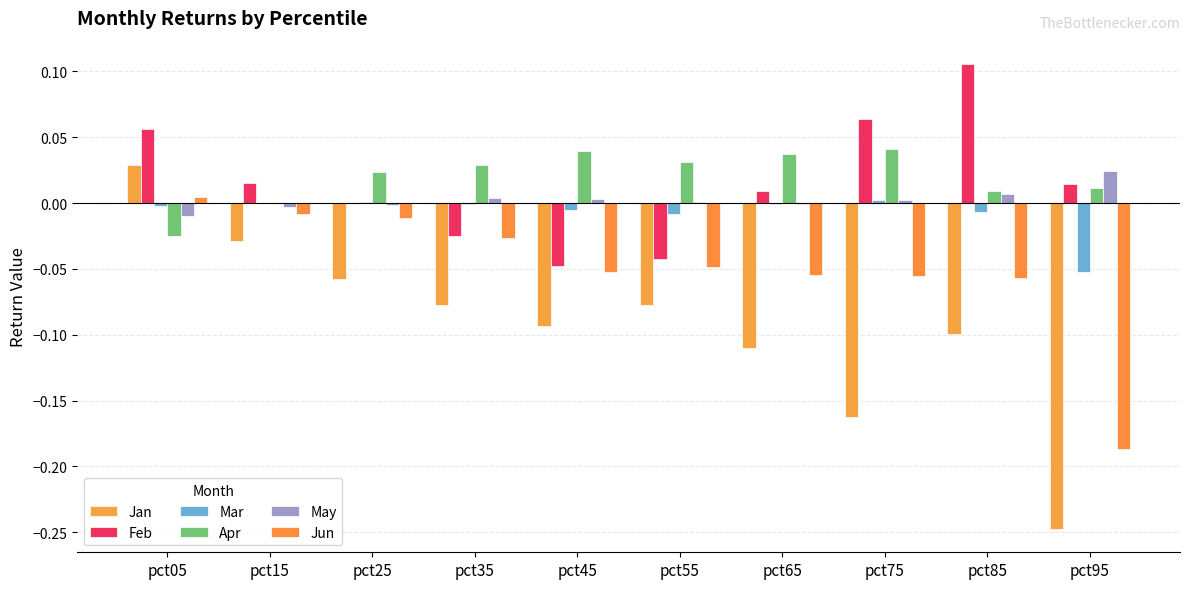

Between pct25 and pct85, which series saw the biggest shift?

Feb